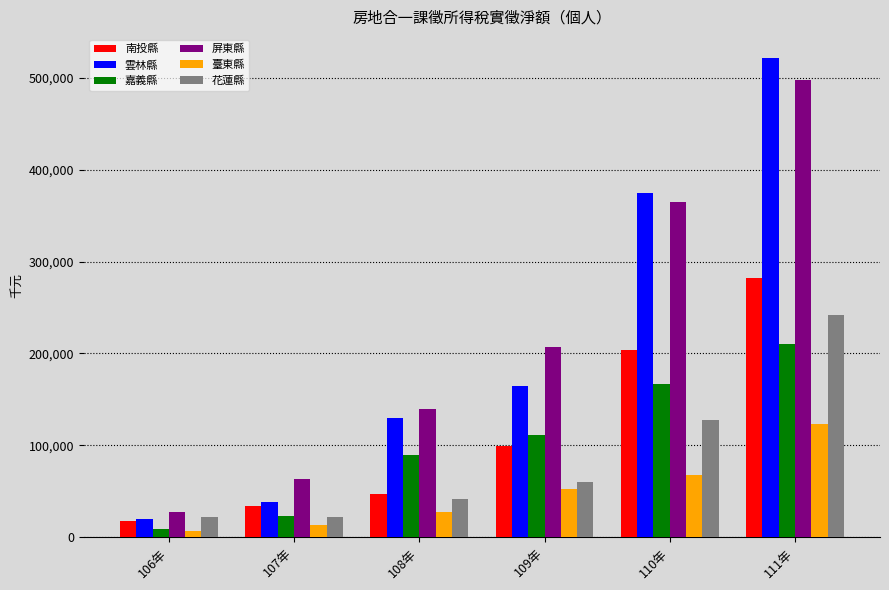

Is it true that 嘉義縣 equals 25961 at 109年?

False